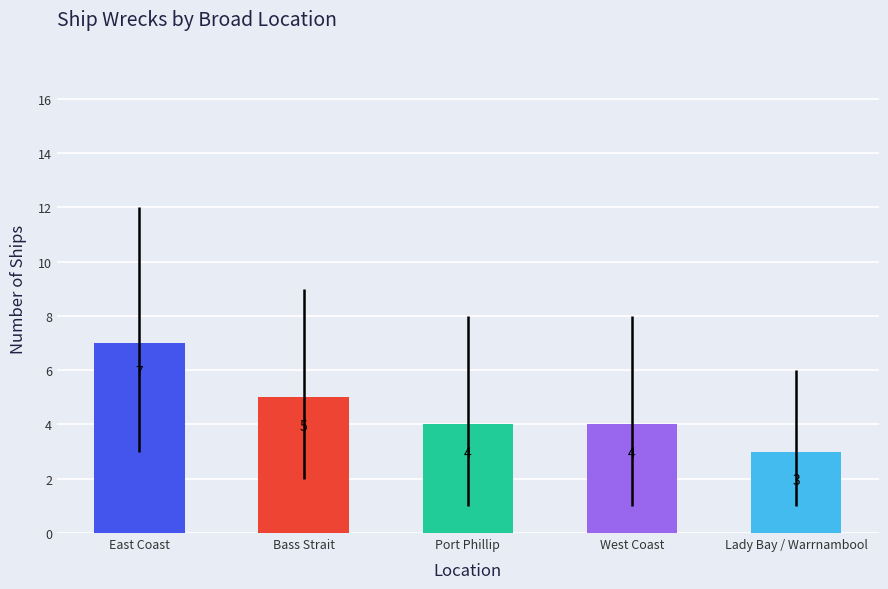

What is the label of the 5th bar from the right?

East Coast